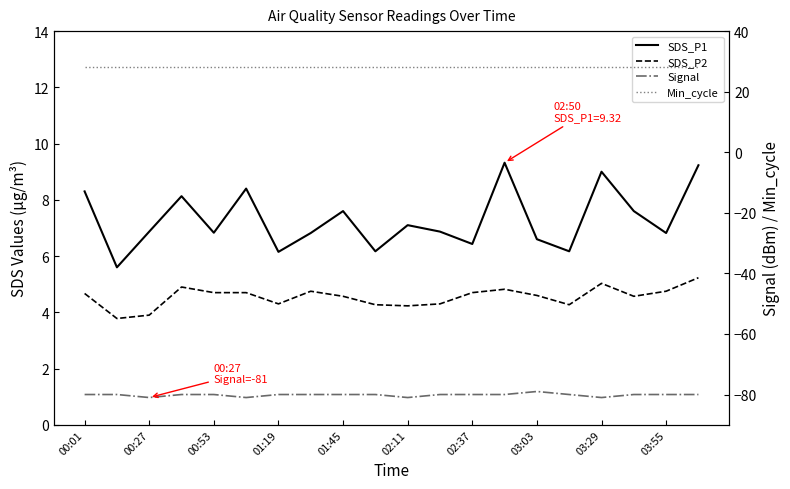

Rank the series at 00:27 from lowest to highest value.

Signal, SDS_P2, SDS_P1, Min_cycle